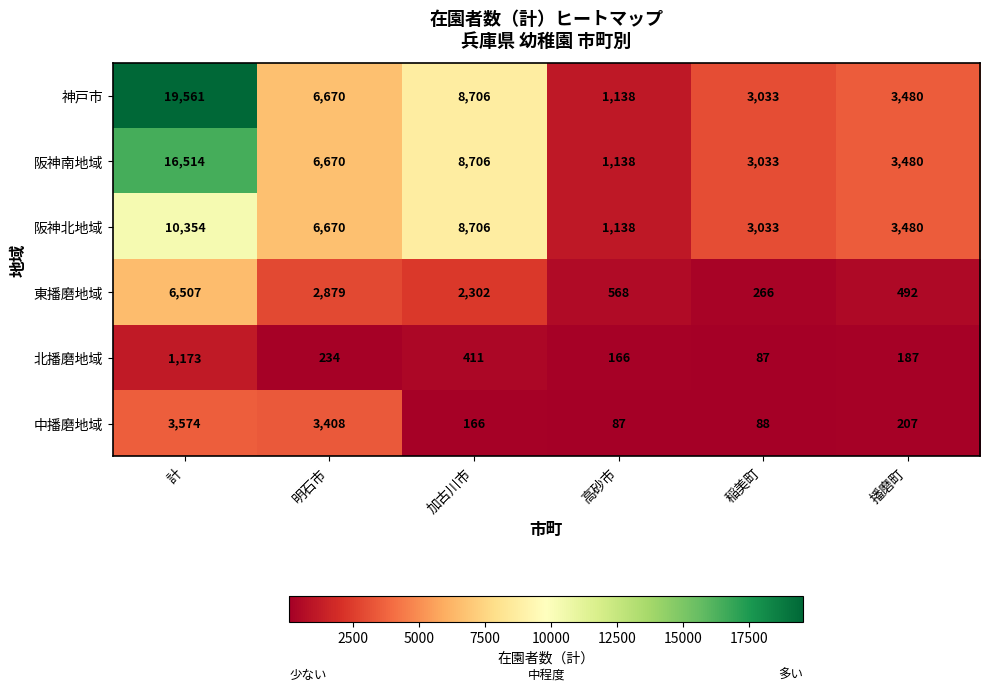

The 中播磨地域 series shows 207 at 播磨町. True or false?

True